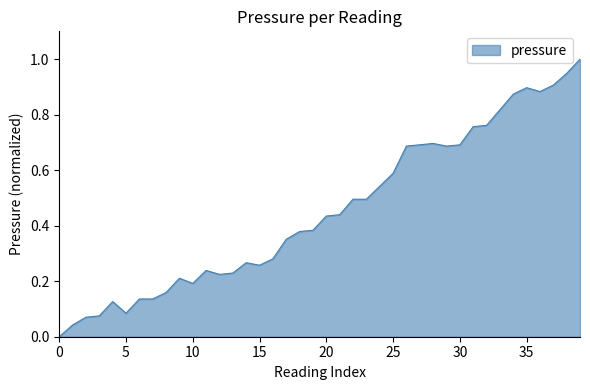

What is the difference between the maximum and minimum values?

1.0